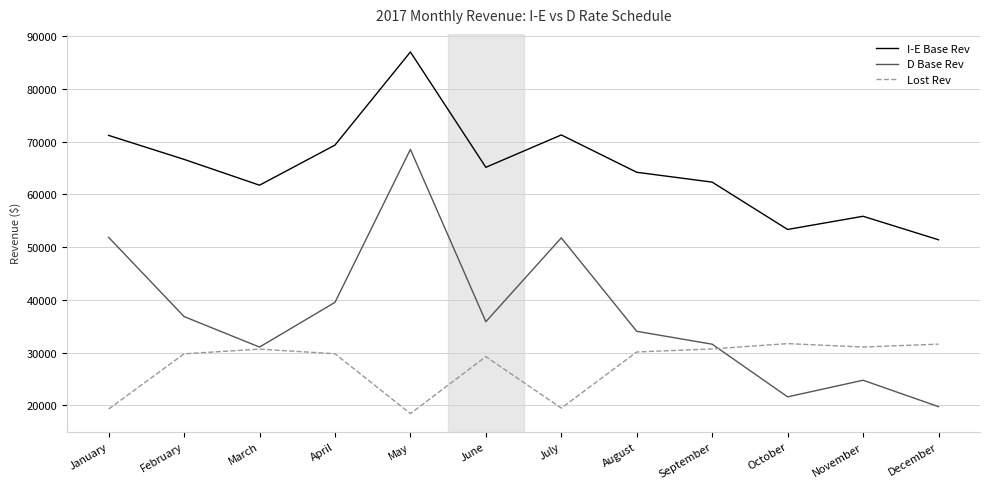

Does the chart display data point markers on the line(s)?

No